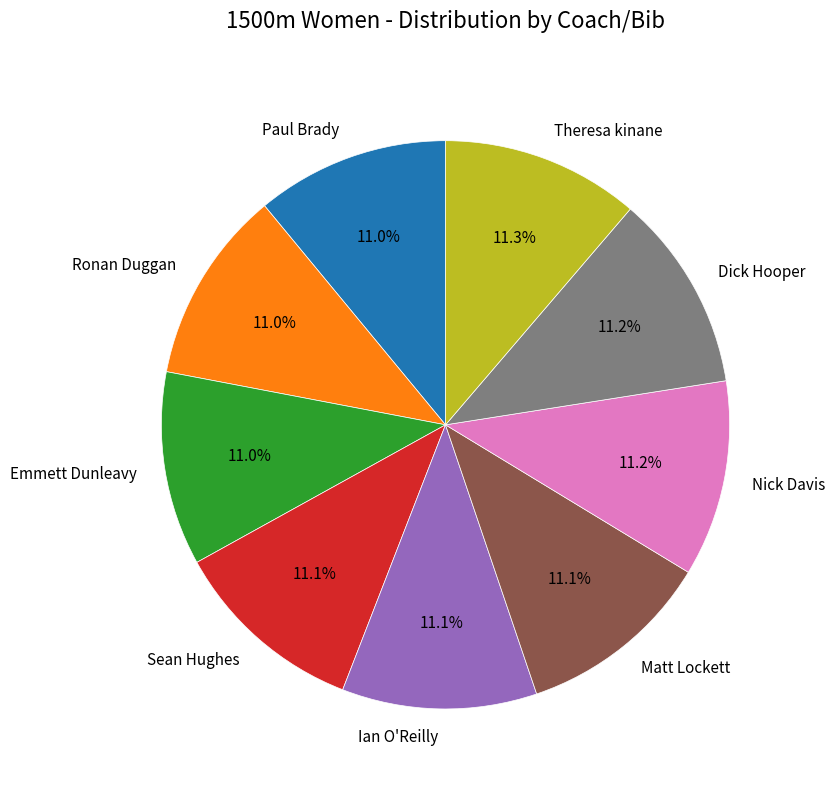

Does Dick Hooper account for over 50% of the chart?

No